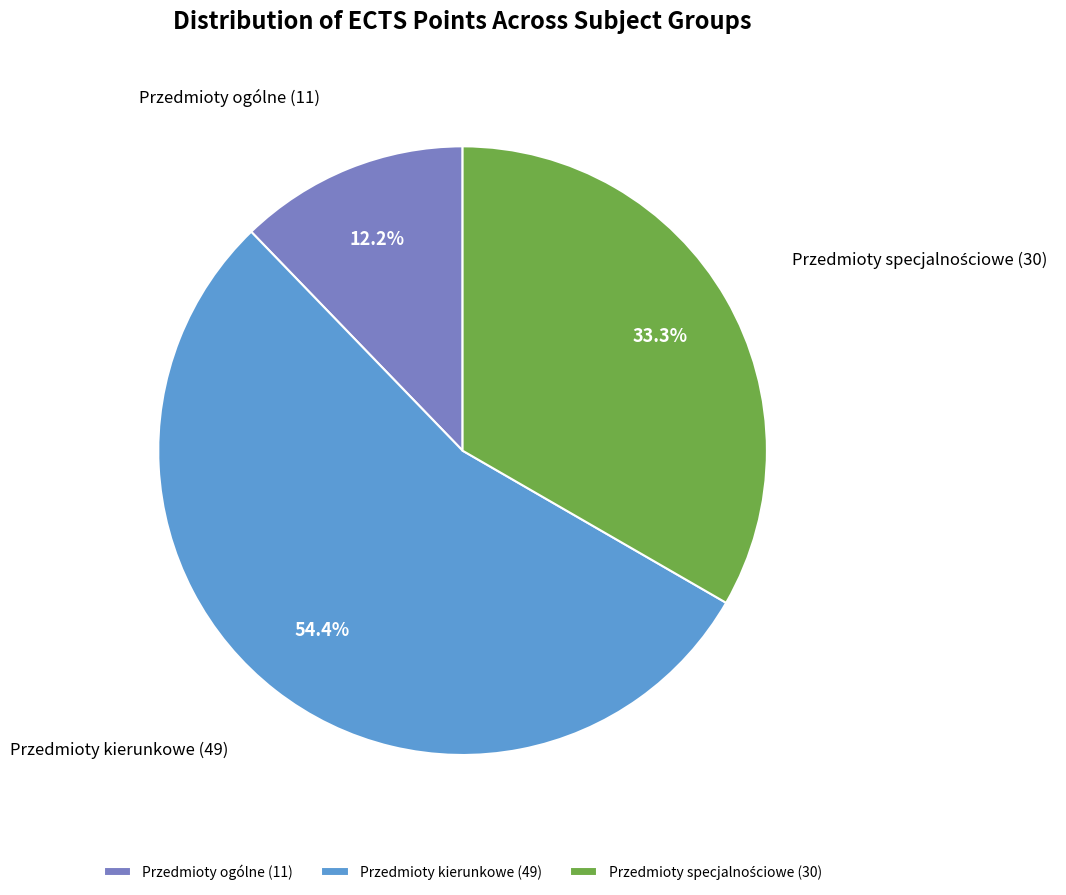

Is the sum of Przedmioty ogólne and Przedmioty kierunkowe greater than half?

Yes